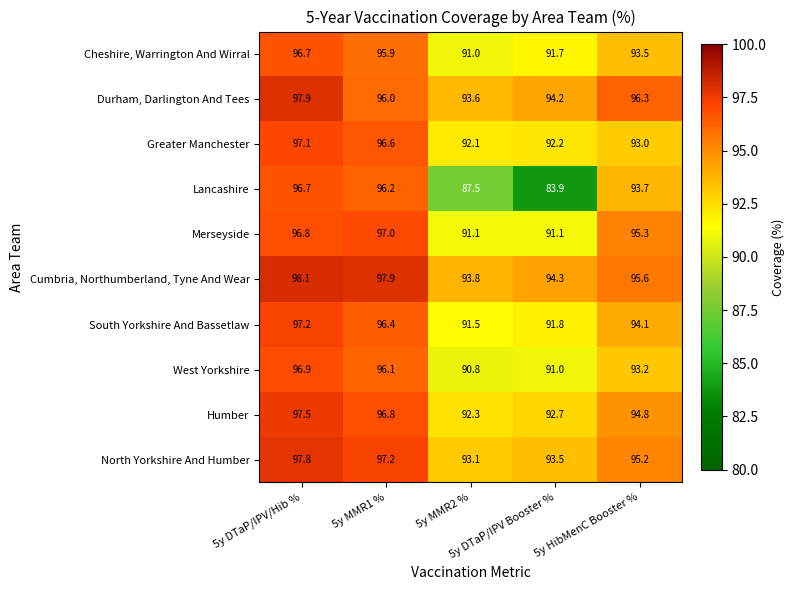

What is the difference between the maximum and minimum values in the South Yorkshire And Bassetlaw series?

5.7